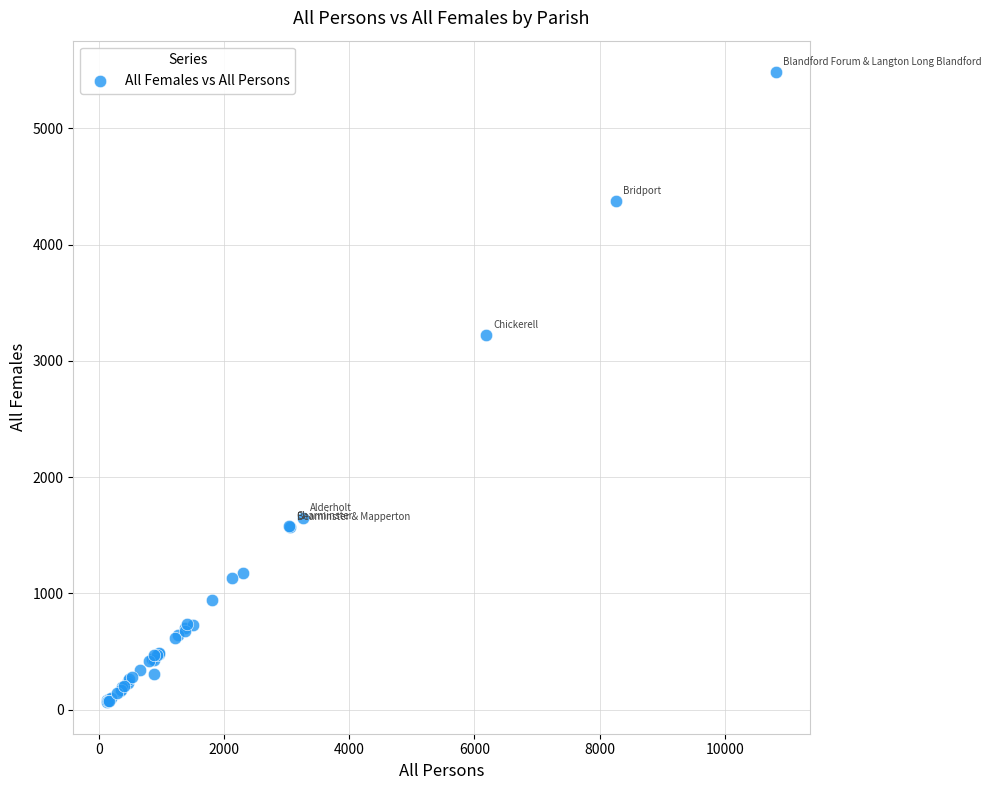

What Y value in the scatter plot is closest to 2773?

3220